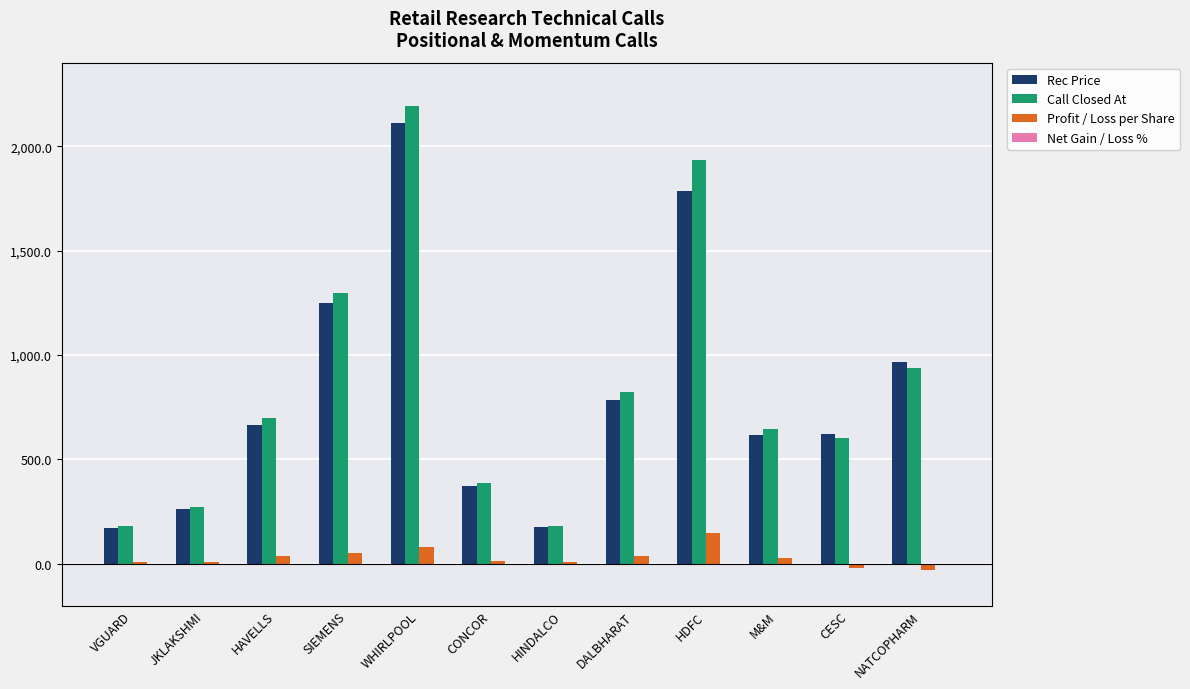

Between HDFC and CESC, which series saw the biggest shift?

Call Closed At